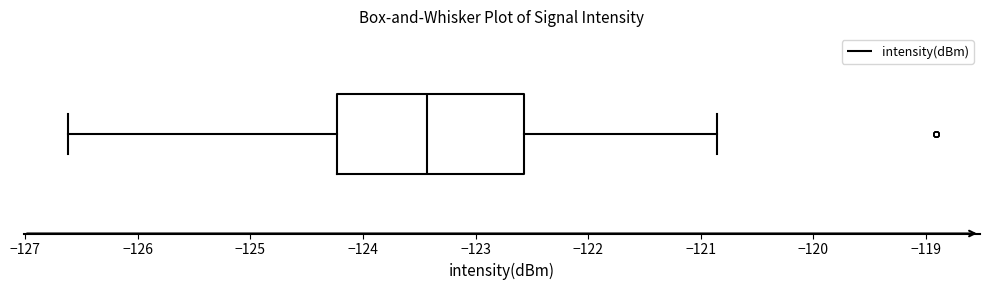

Transcribe this box plot: give where the median line is, the range the box spans, and where the two whiskers end, as read against the x-axis. The values are not printed on the chart, so give them approximately, as read against the axis.

median -123.4, box -124.2 to -122.6, whiskers -126.6 to -120.9